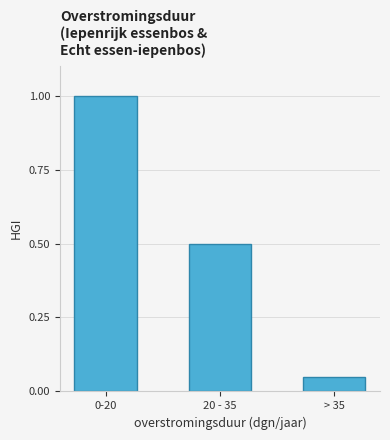

What is the sum of all values?

1.6